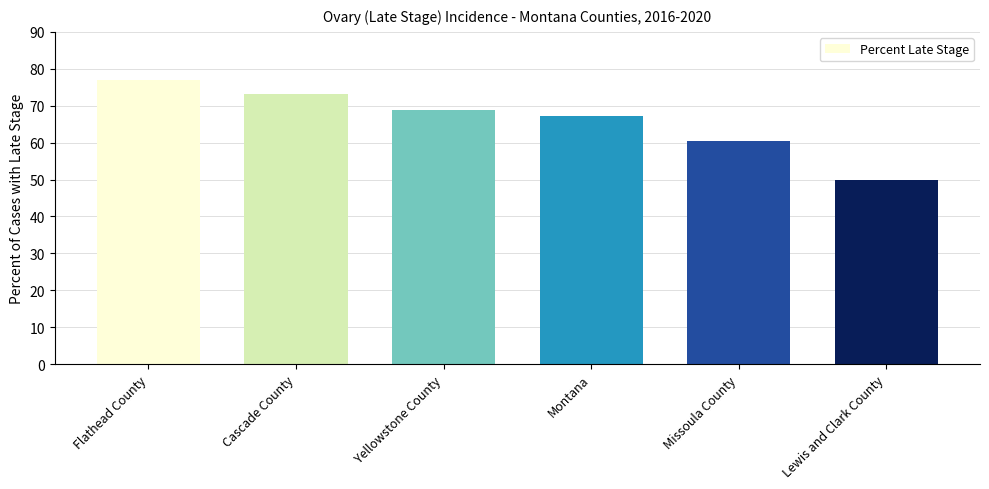

Rank the categories by value from highest to lowest.

Flathead County, Cascade County, Yellowstone County, Montana, Missoula County, Lewis and Clark County